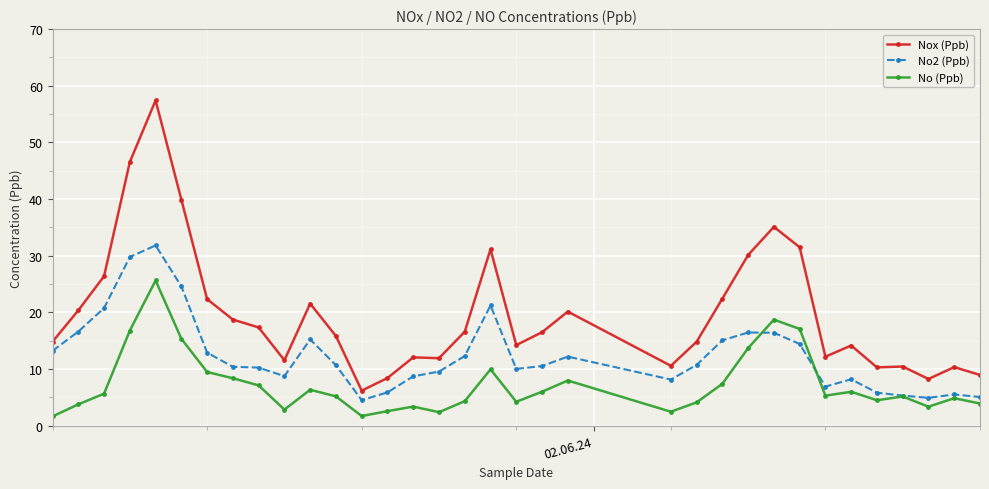

What is the value of the Nox (Ppb) point at the 30th from the left?

10.3